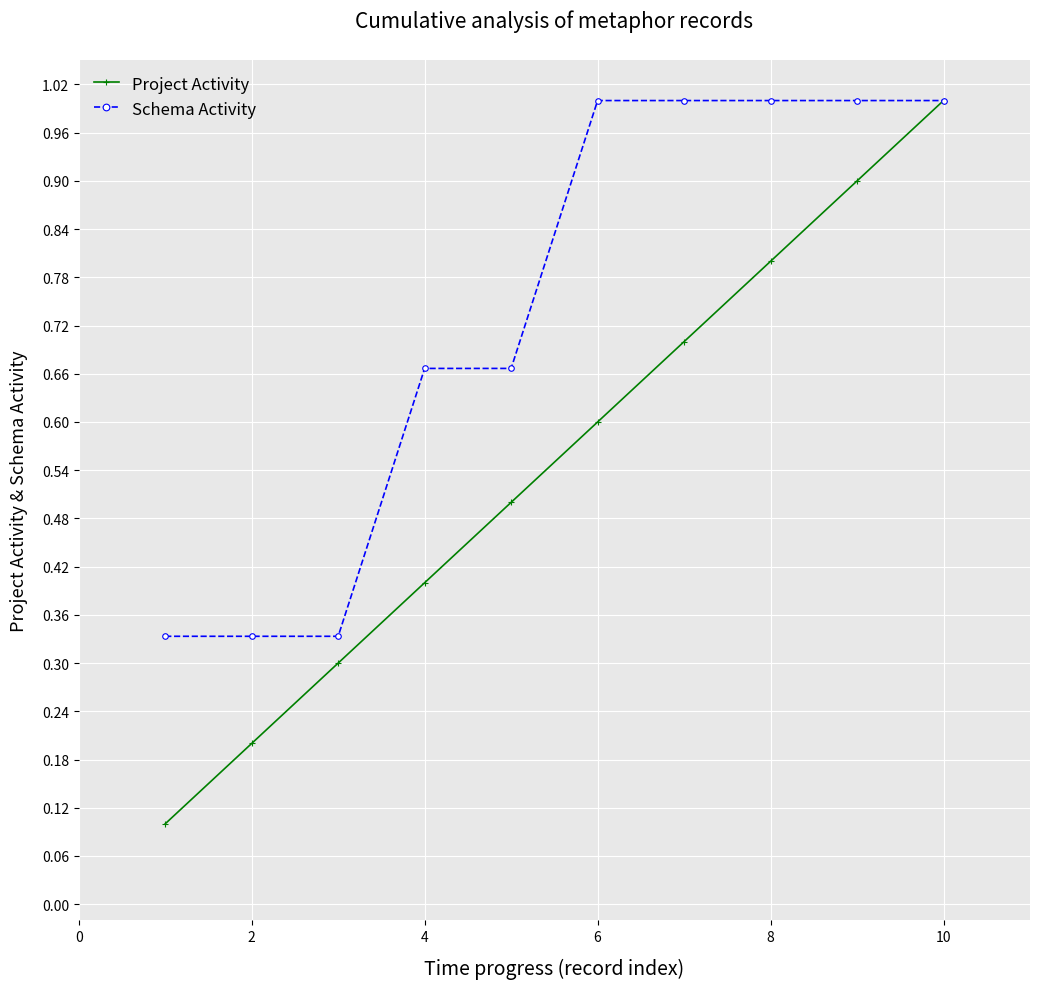

Which series has the largest total across all categories?

Schema Activity